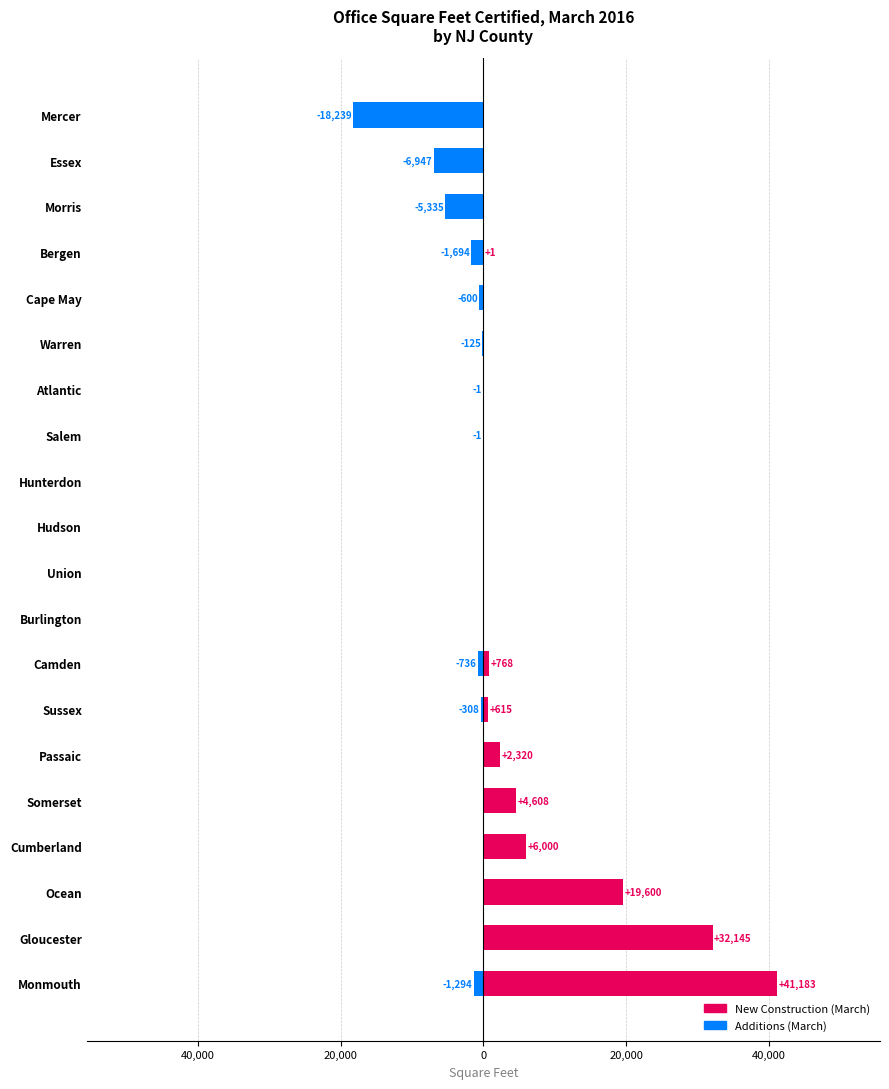

List the series in order of their overall mean, highest first.

New Construction (March), Additions (March)